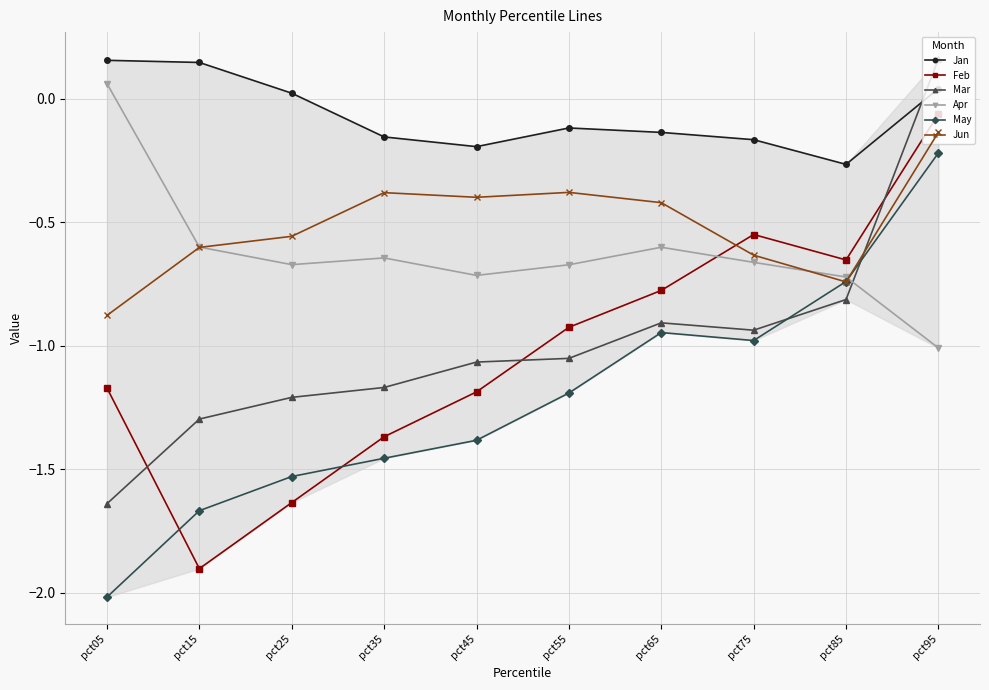

Which category has the highest value in the Apr series?

pct05